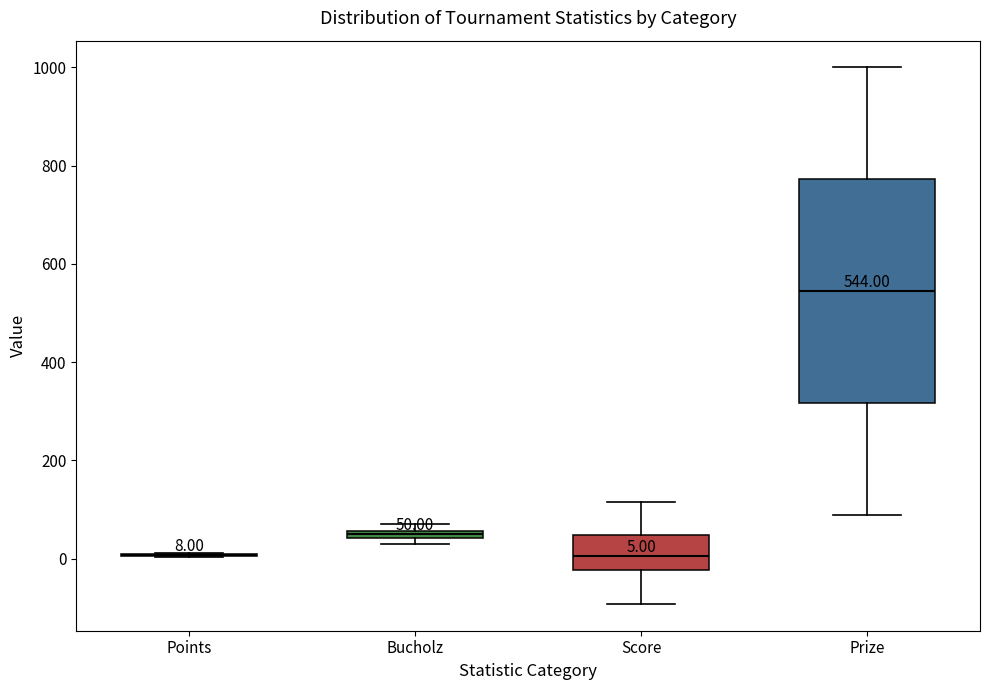

Comparing the boxes themselves (not the whiskers), which one is the tallest?

Prize